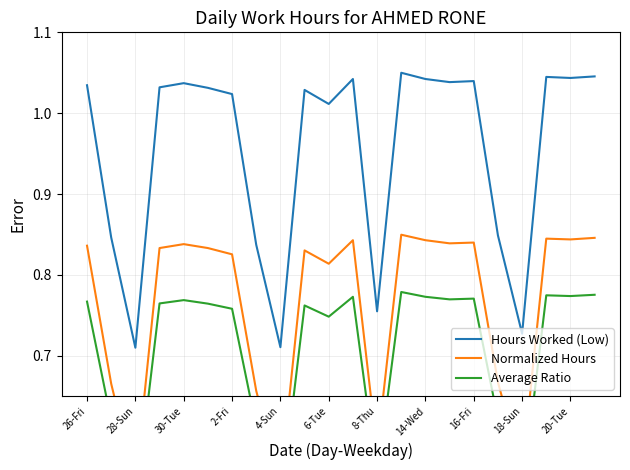

Reading left to right, extract all data points from this chart.

Hours Worked (Low): 1.0	0.8	0.7	1.0	1.0	1.0	1.0	0.8	0.7	1.0	1.0	1.0	0.8	1.1	1.0	1.0	1.0	0.8	0.7	1.0	1.0	1.0
Normalized Hours: 0.8	0.7	0.5	0.8	0.8	0.8	0.8	0.7	0.5	0.8	0.8	0.8	0.6	0.8	0.8	0.8	0.8	0.7	0.6	0.8	0.8	0.8
Average Ratio: 0.8	0.6	0.5	0.8	0.8	0.8	0.8	0.6	0.5	0.8	0.7	0.8	0.5	0.8	0.8	0.8	0.8	0.6	0.5	0.8	0.8	0.8